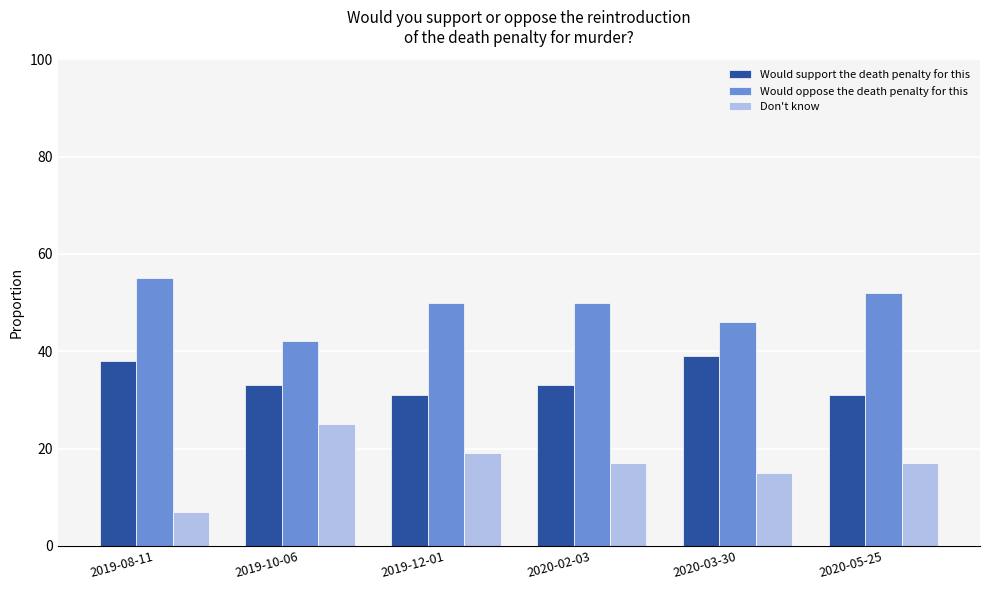

Are the bars grouped side by side (vs. stacked)?

Yes